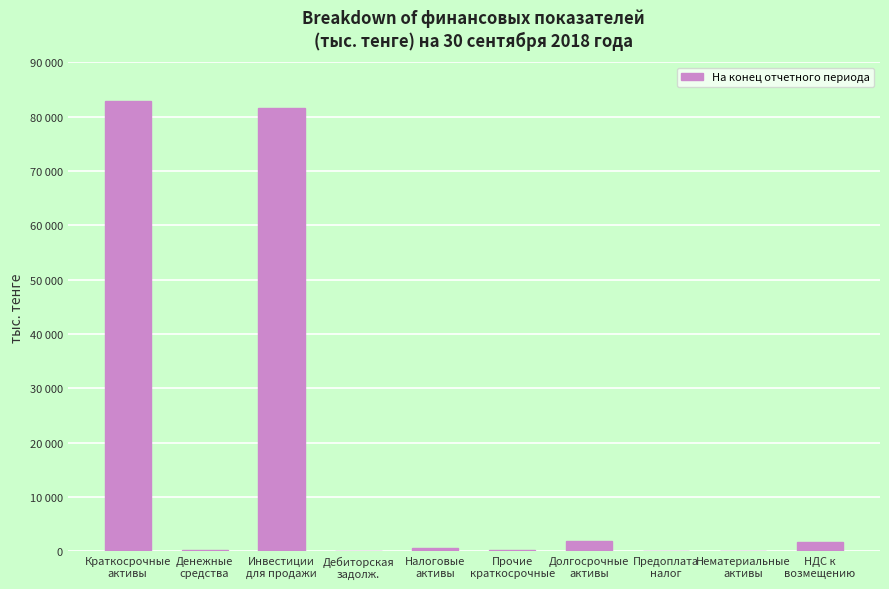

Are the bars horizontal?

No